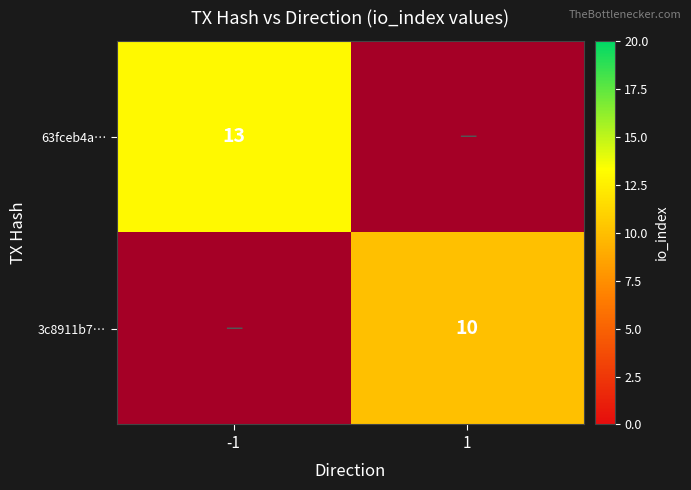

How many data points in 63fceb4a… are less than 13?

1